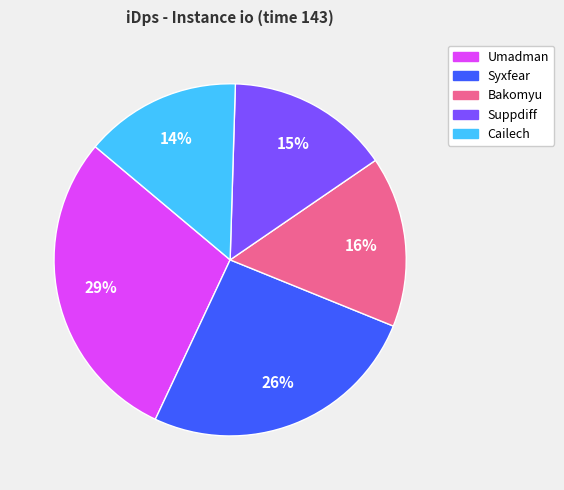

To the nearest percent, what portion does Cailech represent?

14%